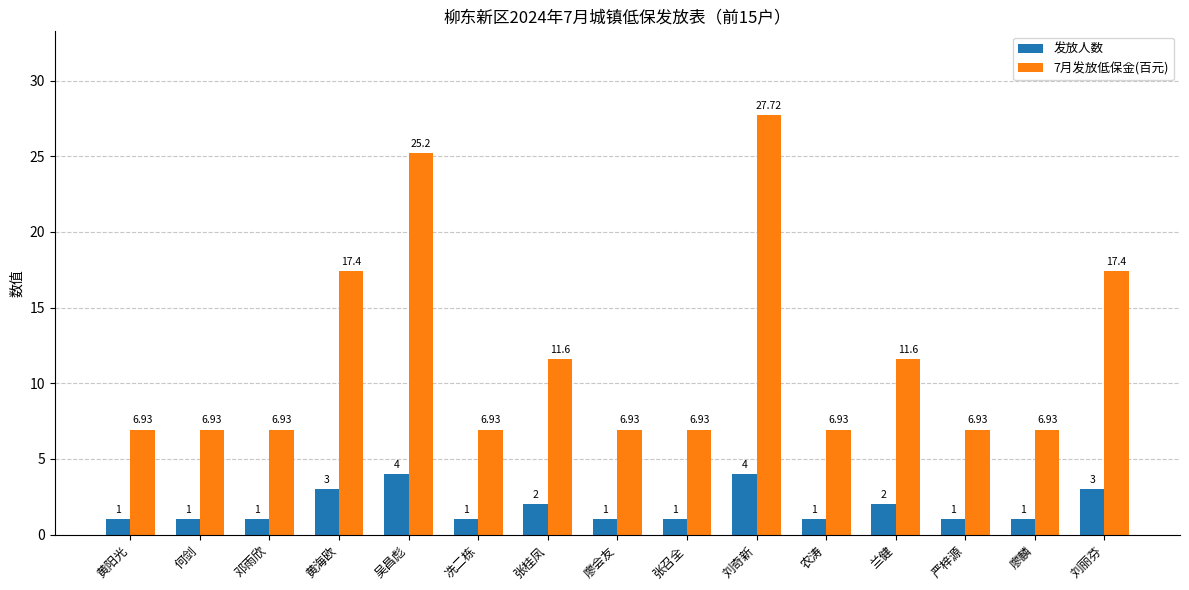

Is it true that 7月发放低保金(百元) equals 3.9 at 黄阳光?

False